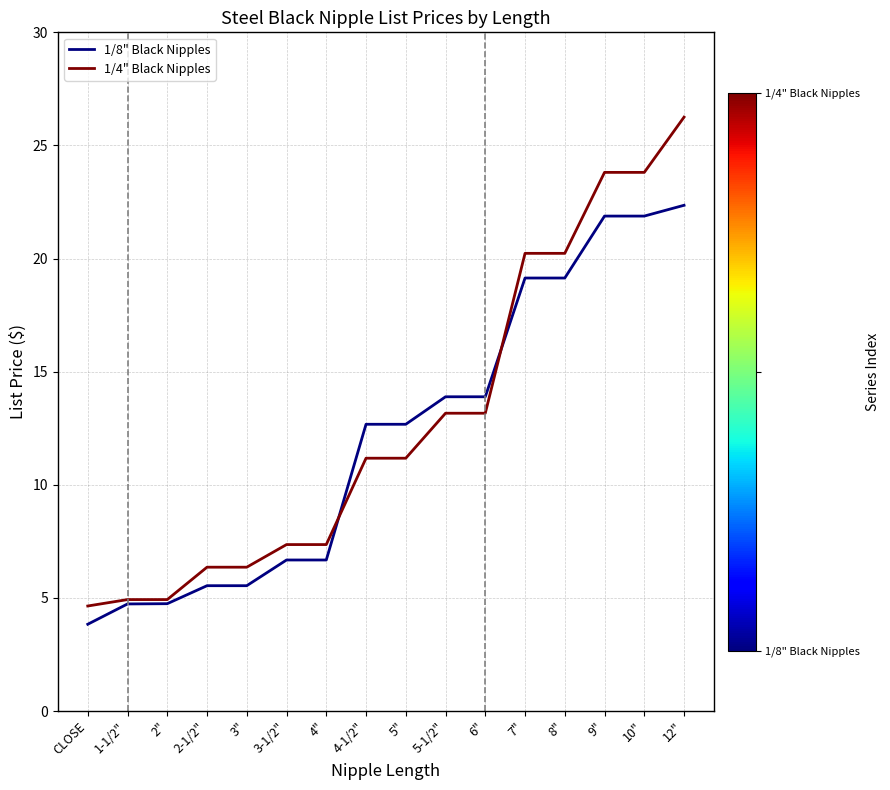

What position from the left is 2"?

3